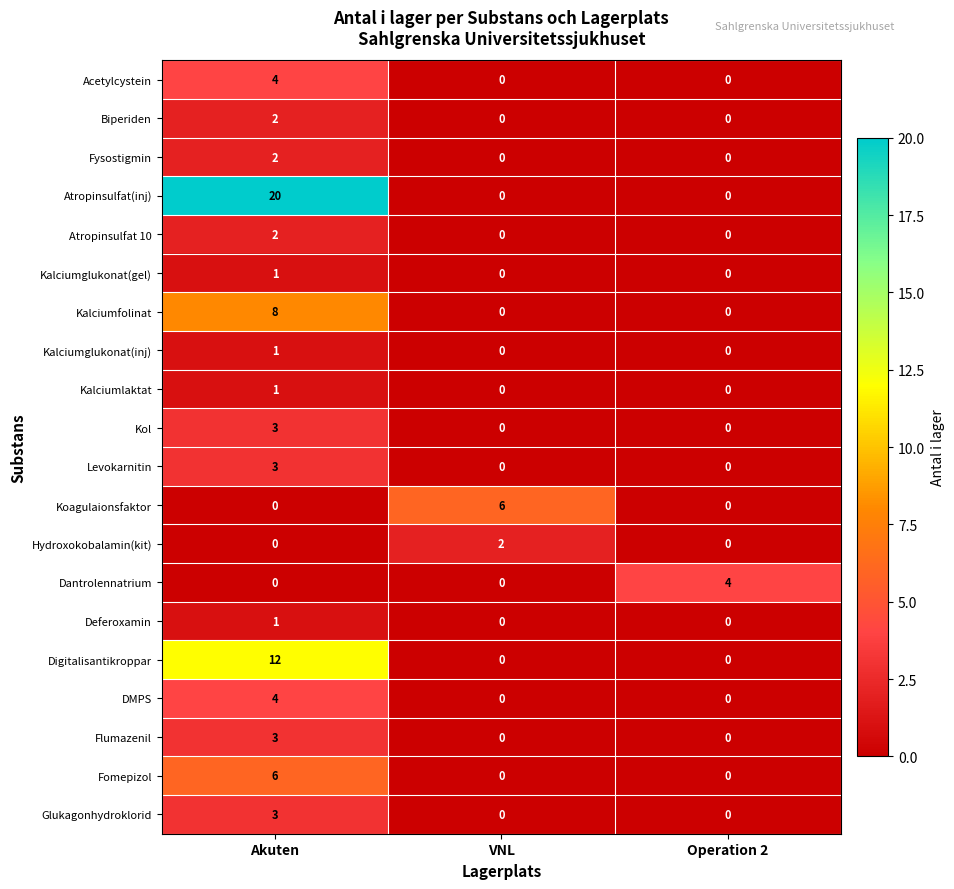

What is the maximum value shown in the chart?

20